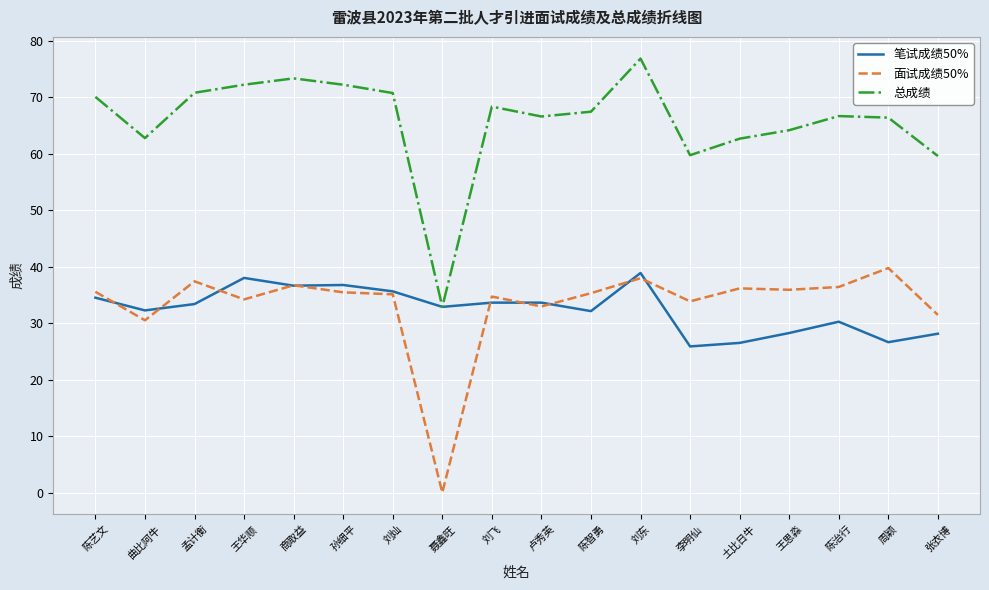

True or false: 面试成绩50% and 笔试成绩50% cross at least once.

True